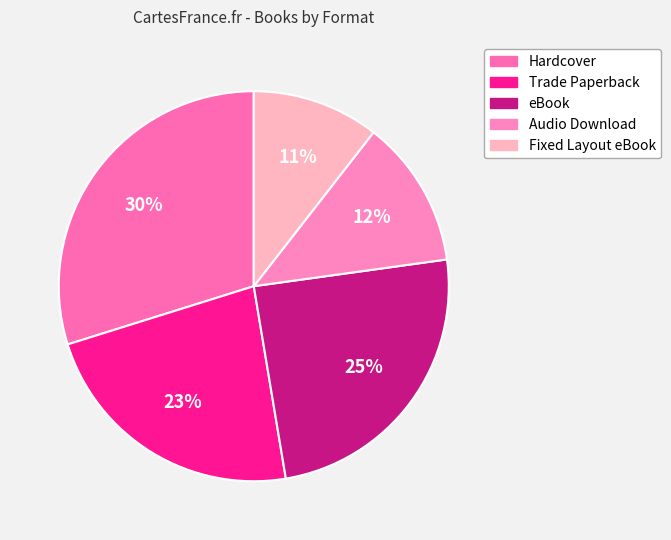

Which has a higher value, Hardcover or Audio Download?

Hardcover